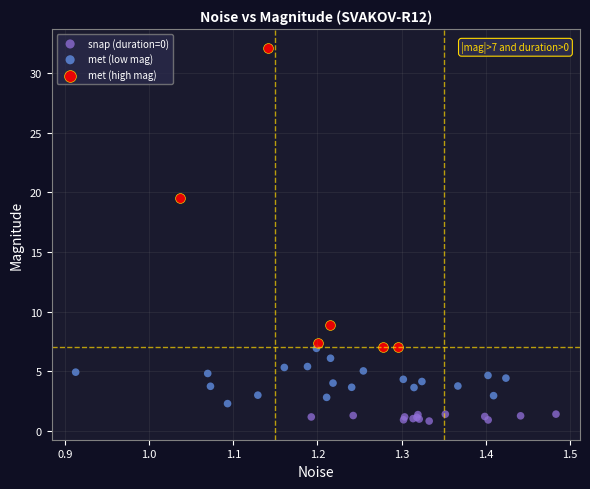

Which series reaches the minimum Y coordinate?

snap (duration=0)